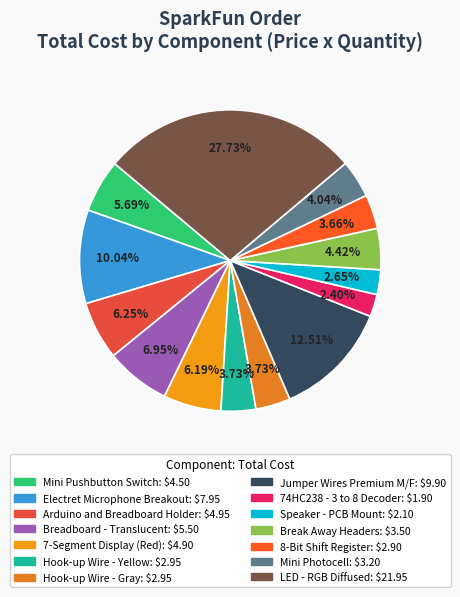

How many slices are in this pie chart?

14